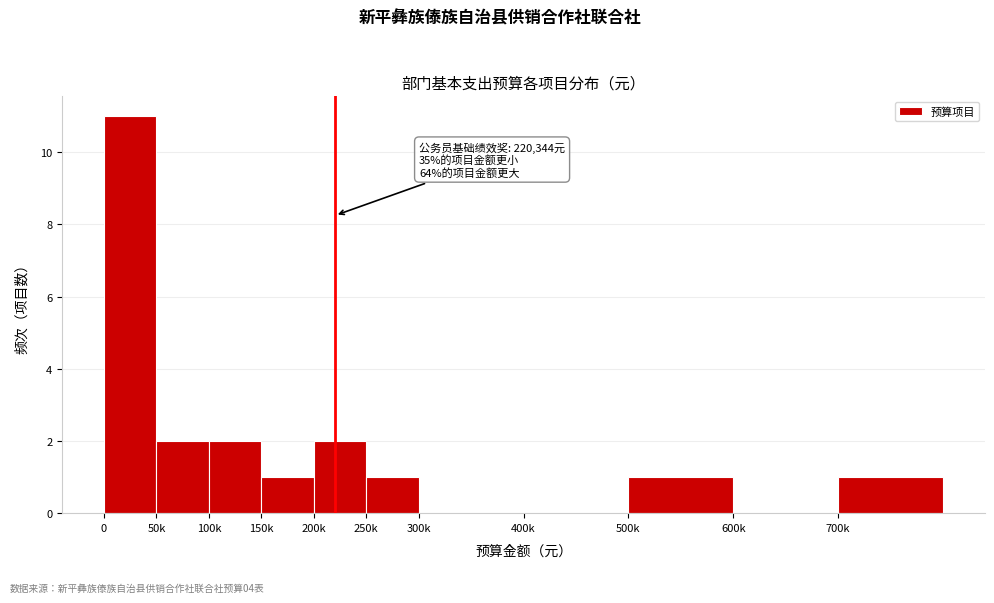

Reading left to right, what are all the values shown in this chart?

0=11	50k=2	100k=2	150k=1	200k=2	250k=1	300k=0	400k=0	500k=1	600k=0	700k=1